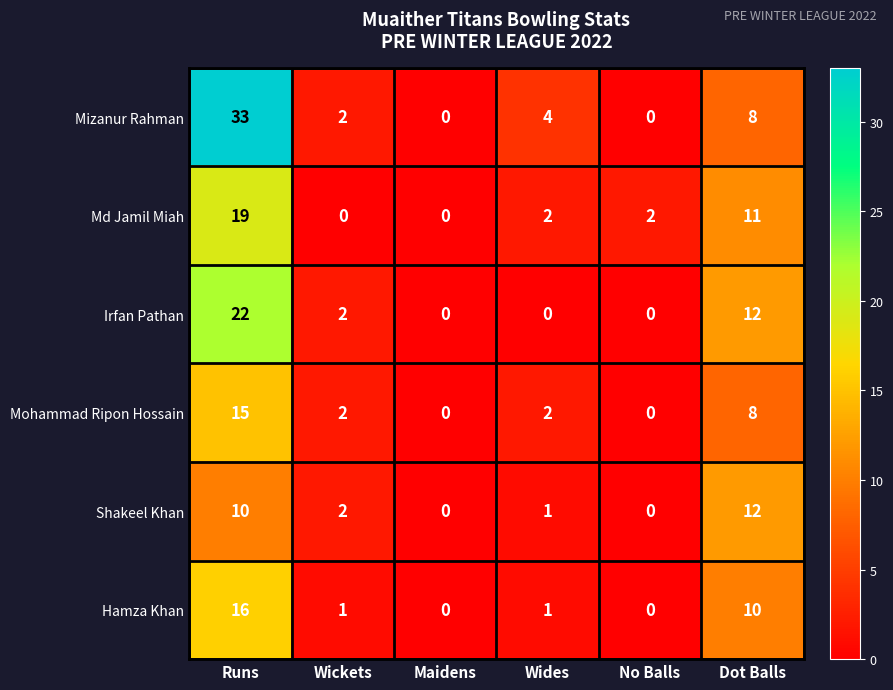

How many values in Mizanur Rahman are above zero?

4